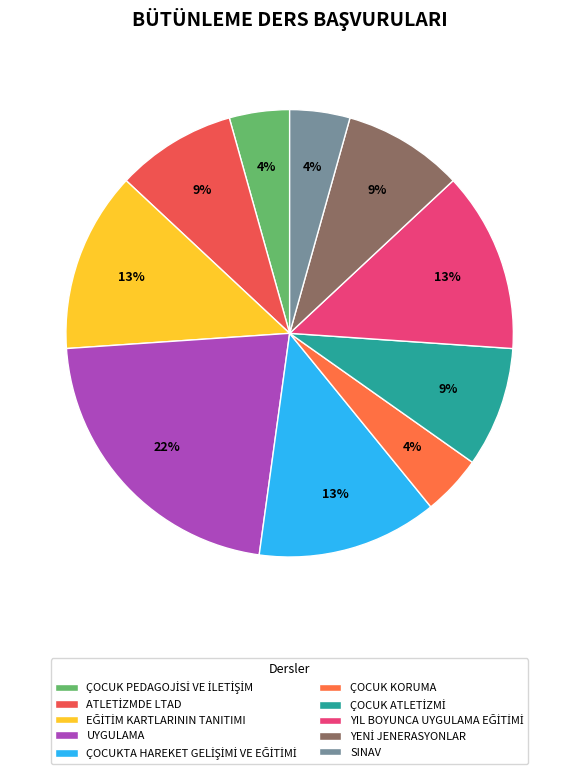

How many slices are in this pie chart?

10